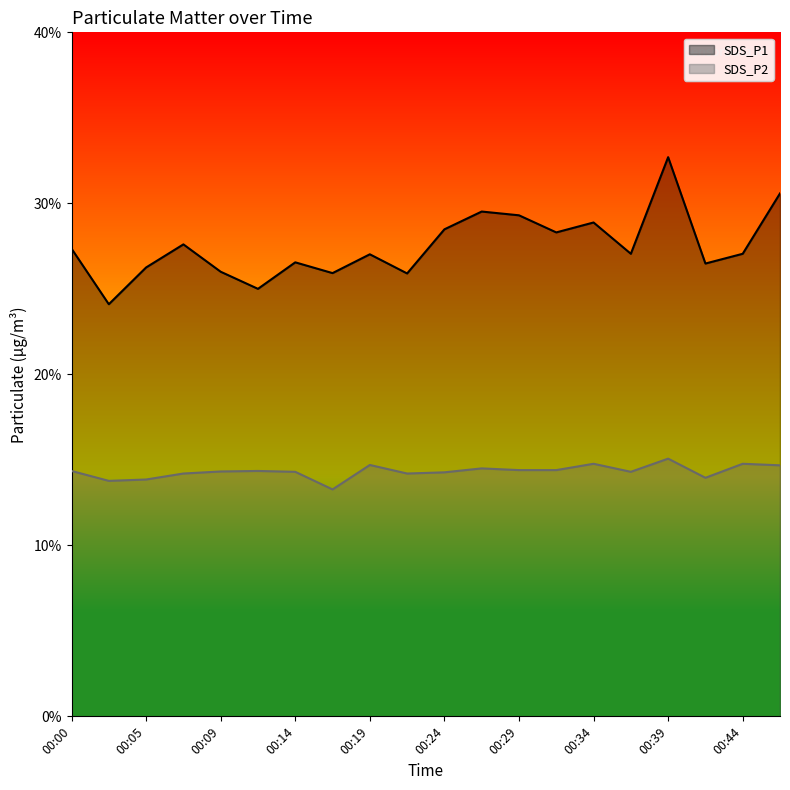

How many lines are shown in the chart?

2